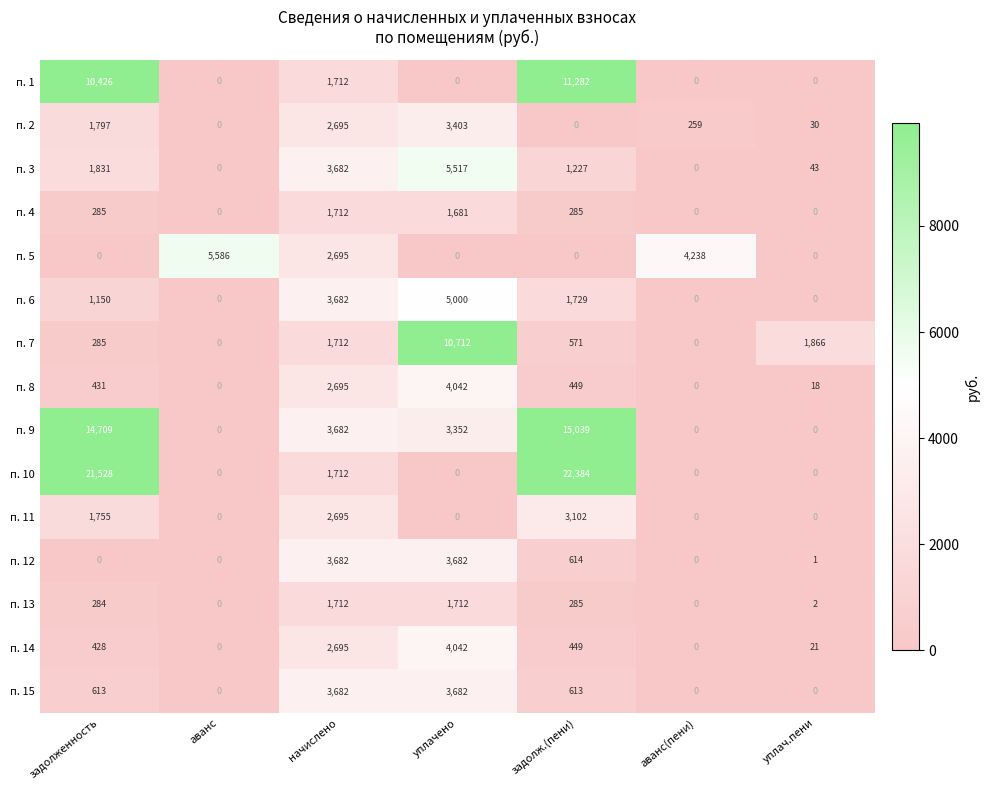

What is the sum of all п. 15 values?

8590